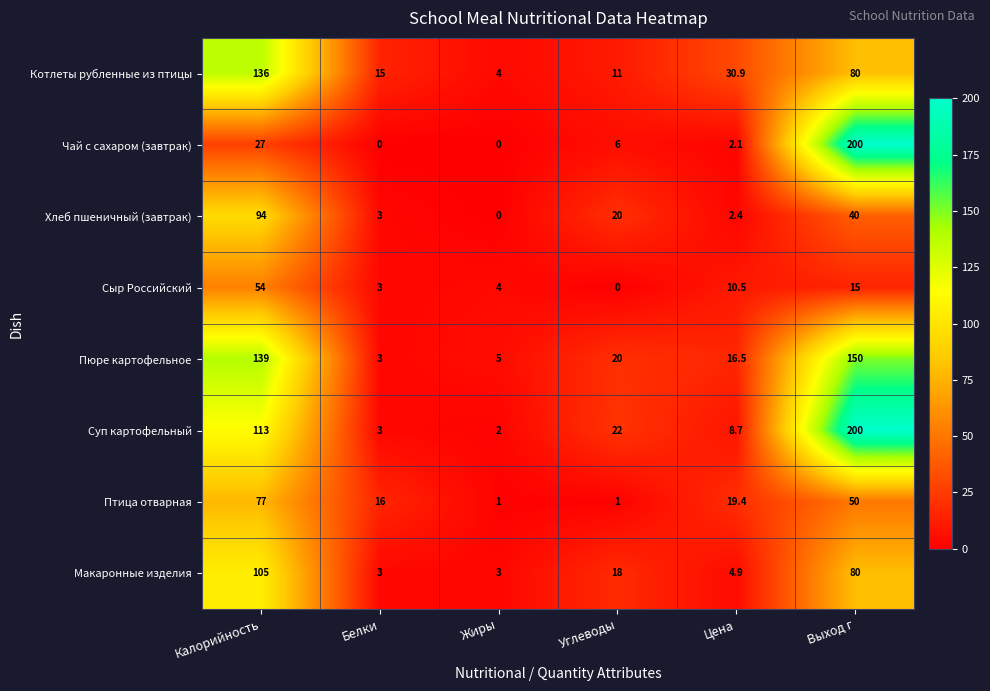

Which series has the widest spread of values?

Чай с сахаром (завтрак)